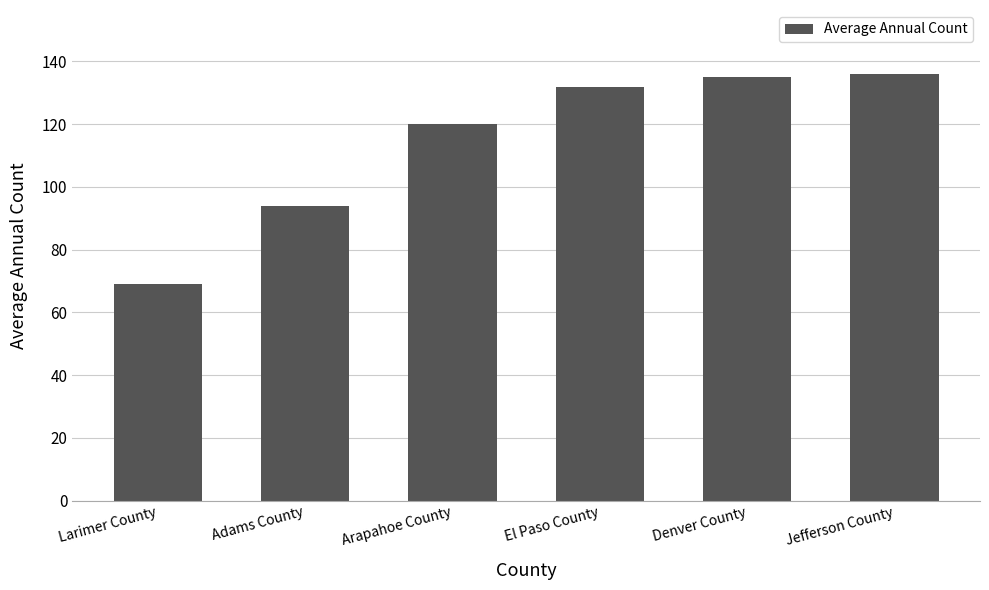

What is the label of the 4th bar from the right?

Arapahoe County